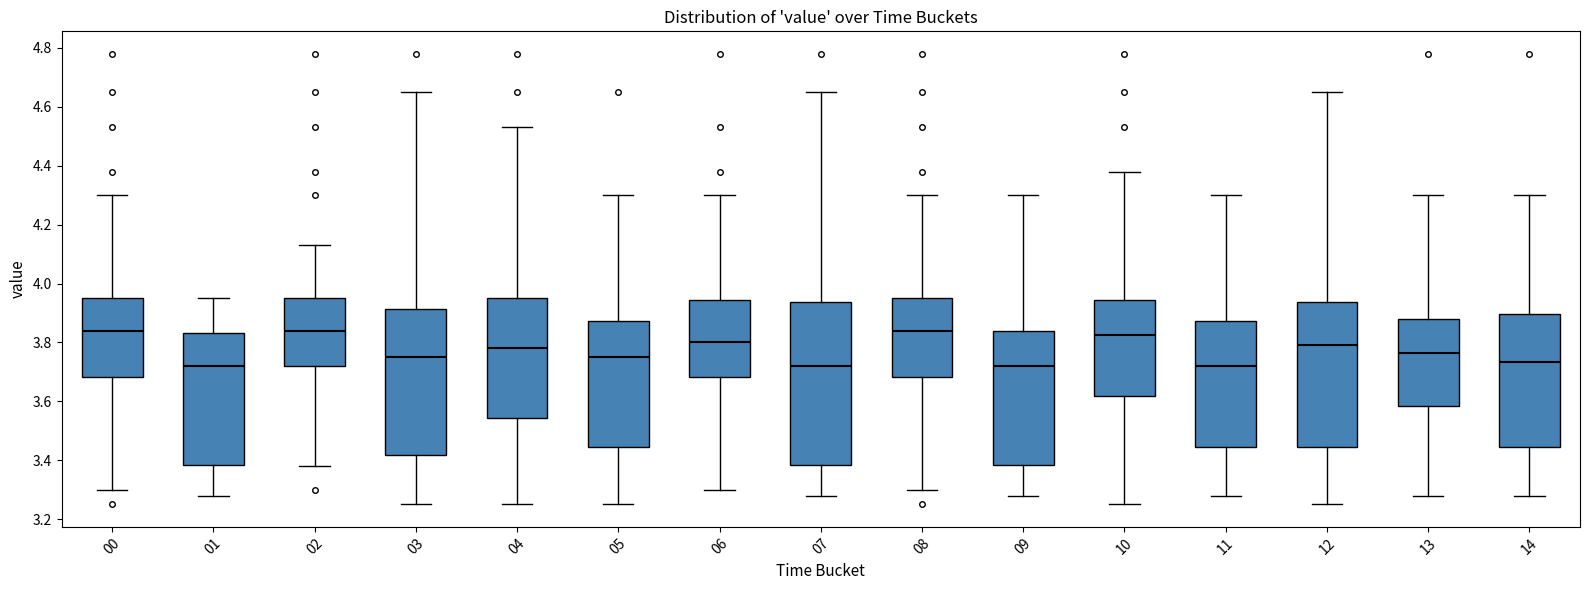

Reading left to right, read every box against the y-axis: the position of its median line, the range the box covers, and the ends of its whiskers. The values are not printed on the chart, so give them approximately, as read against the axis.

00: median 3.84, box 3.68 to 3.96, whiskers 3.30 to 4.30
01: median 3.72, box 3.38 to 3.84, whiskers 3.28 to 3.96
02: median 3.84, box 3.72 to 3.96, whiskers 3.38 to 4.14
03: median 3.76, box 3.42 to 3.92, whiskers 3.26 to 4.66
04: median 3.78, box 3.54 to 3.96, whiskers 3.26 to 4.54
05: median 3.76, box 3.44 to 3.88, whiskers 3.26 to 4.30
06: median 3.80, box 3.68 to 3.94, whiskers 3.30 to 4.30
07: median 3.72, box 3.38 to 3.94, whiskers 3.28 to 4.66
08: median 3.84, box 3.68 to 3.96, whiskers 3.30 to 4.30
09: median 3.72, box 3.38 to 3.84, whiskers 3.28 to 4.30
10: median 3.82, box 3.62 to 3.94, whiskers 3.26 to 4.38
11: median 3.72, box 3.44 to 3.88, whiskers 3.28 to 4.30
12: median 3.80, box 3.44 to 3.94, whiskers 3.26 to 4.66
13: median 3.76, box 3.58 to 3.88, whiskers 3.28 to 4.30
14: median 3.74, box 3.44 to 3.90, whiskers 3.28 to 4.30